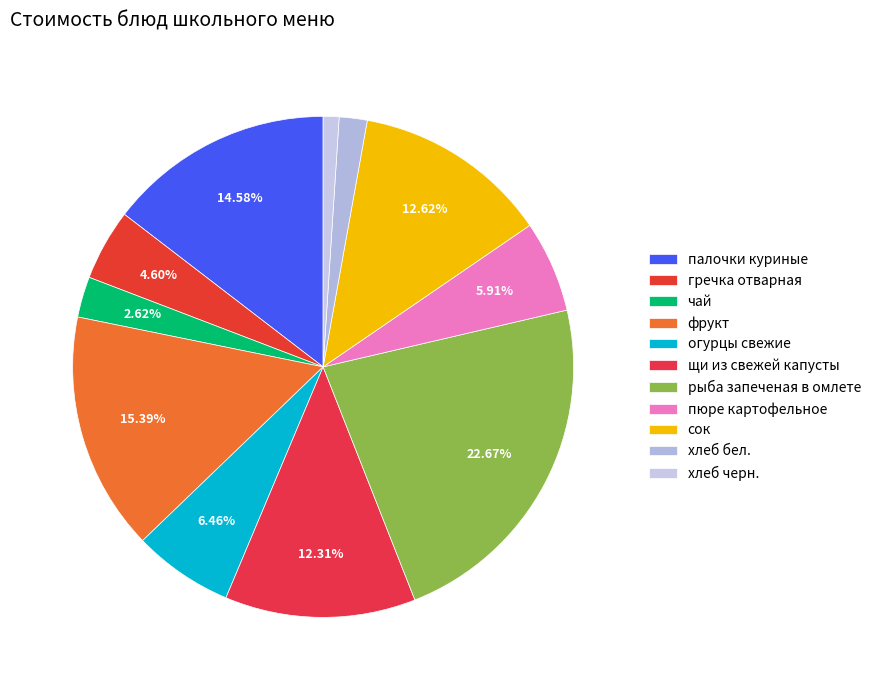

True or false: хлеб бел. accounts for 15% of the total.

False